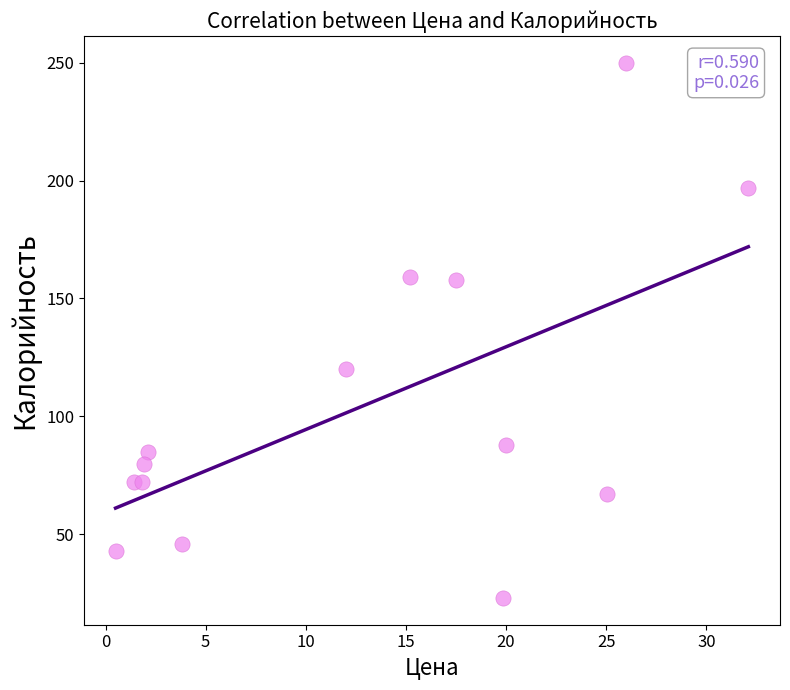

What Y value in the scatter plot is closest to 136?

120.0